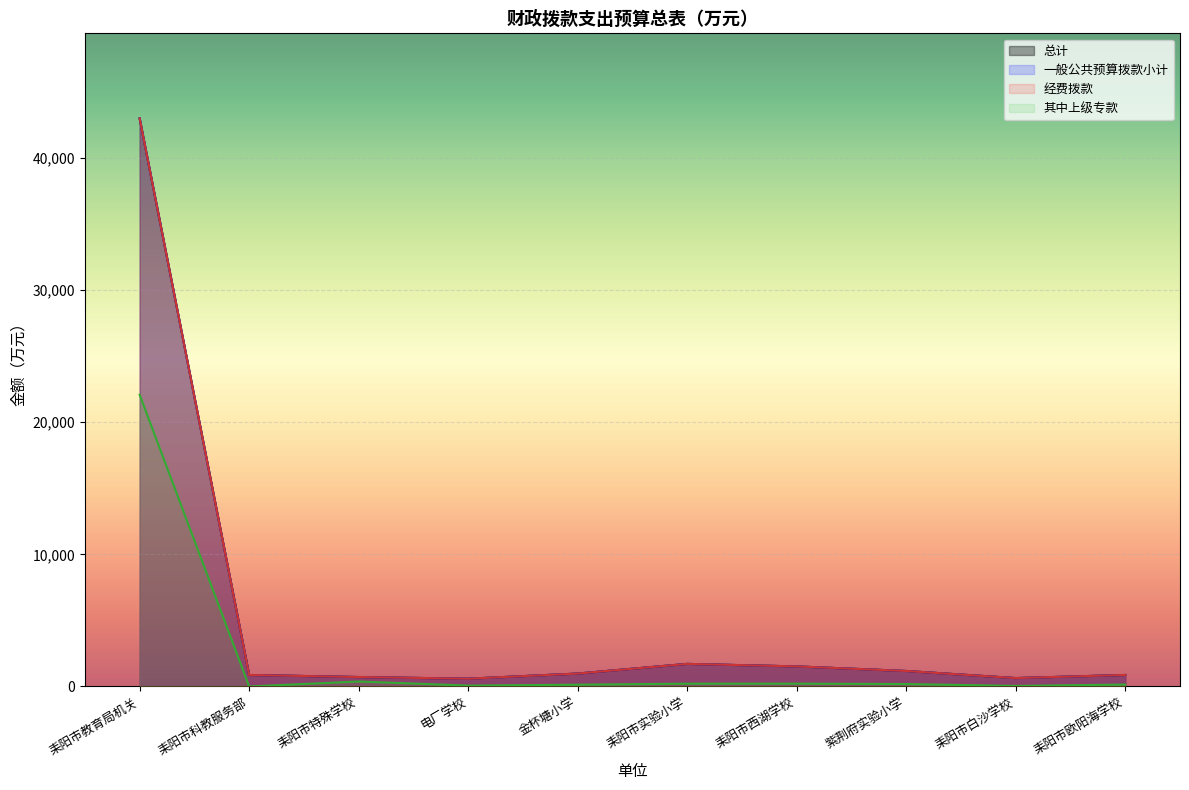

Reading left to right, what are all the values shown in this chart?

一般公共预算拨款小计: 42979.7	868.8	713.3	587.6	977.7	1708.8	1517.2	1171.1	634.6	870.3
经费拨款: 42979.7	868.8	713.3	587.6	977.7	1708.8	1517.2	1171.1	634.6	870.3
其中上级专款: 22072.5	0.0	376.5	65.6	135.1	209.7	212.4	182.8	42.8	144.3
总计: 42979.7	868.8	713.3	587.6	977.7	1708.8	1517.2	1171.1	634.6	870.3